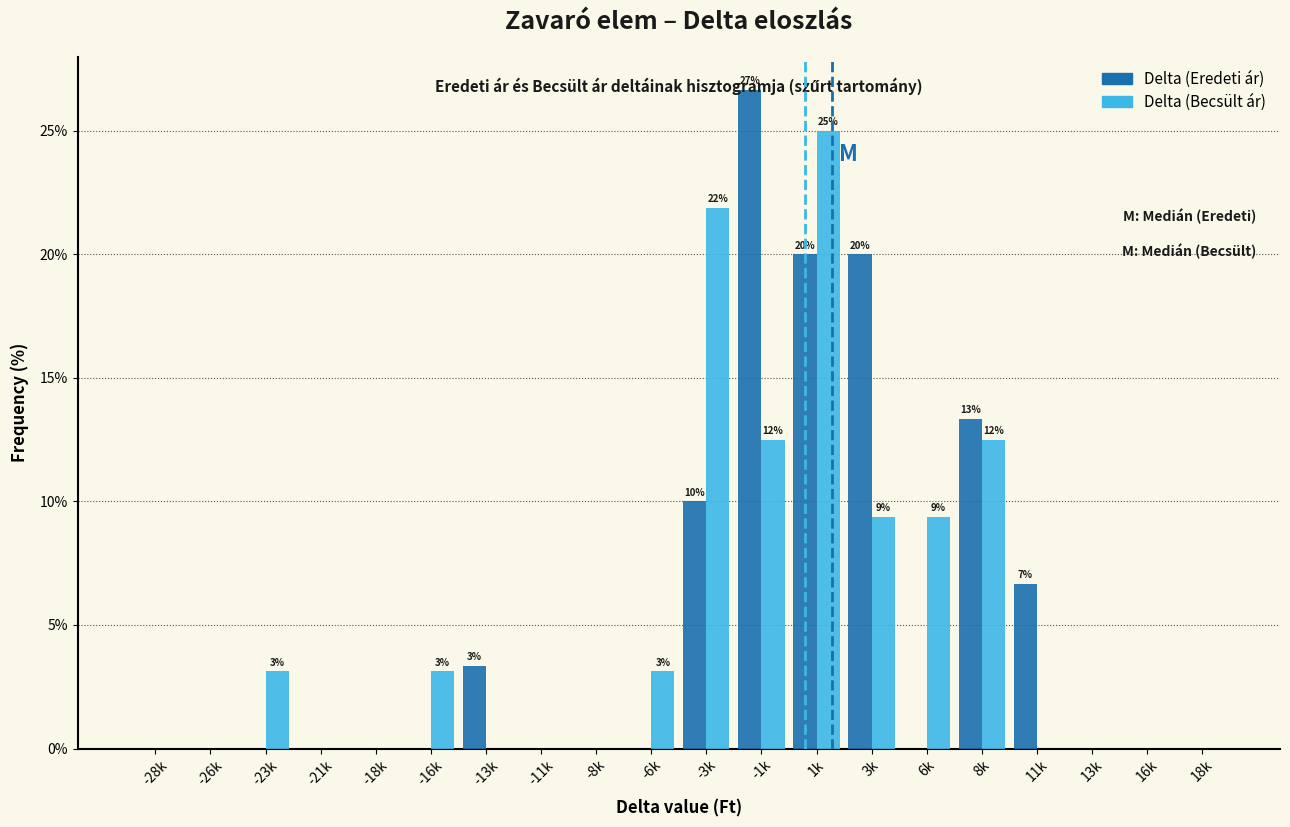

What is the highest value of the Delta (Becsült ár) series?

25.0